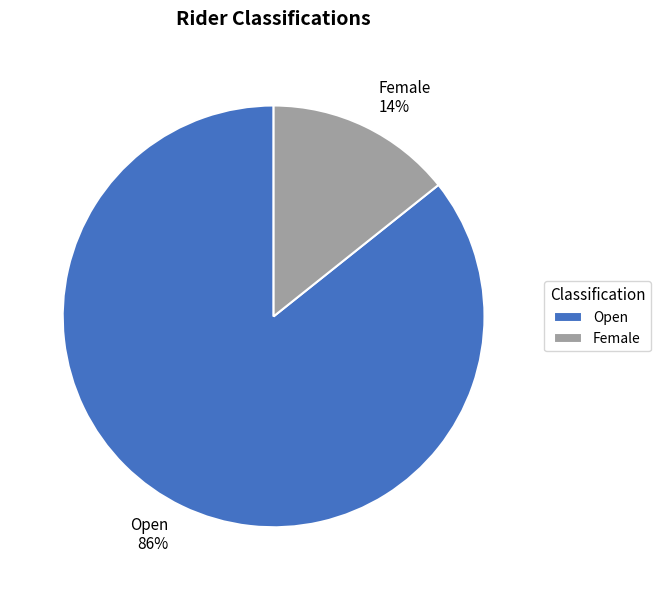

Is there any slice that represents more than half of the pie?

Yes